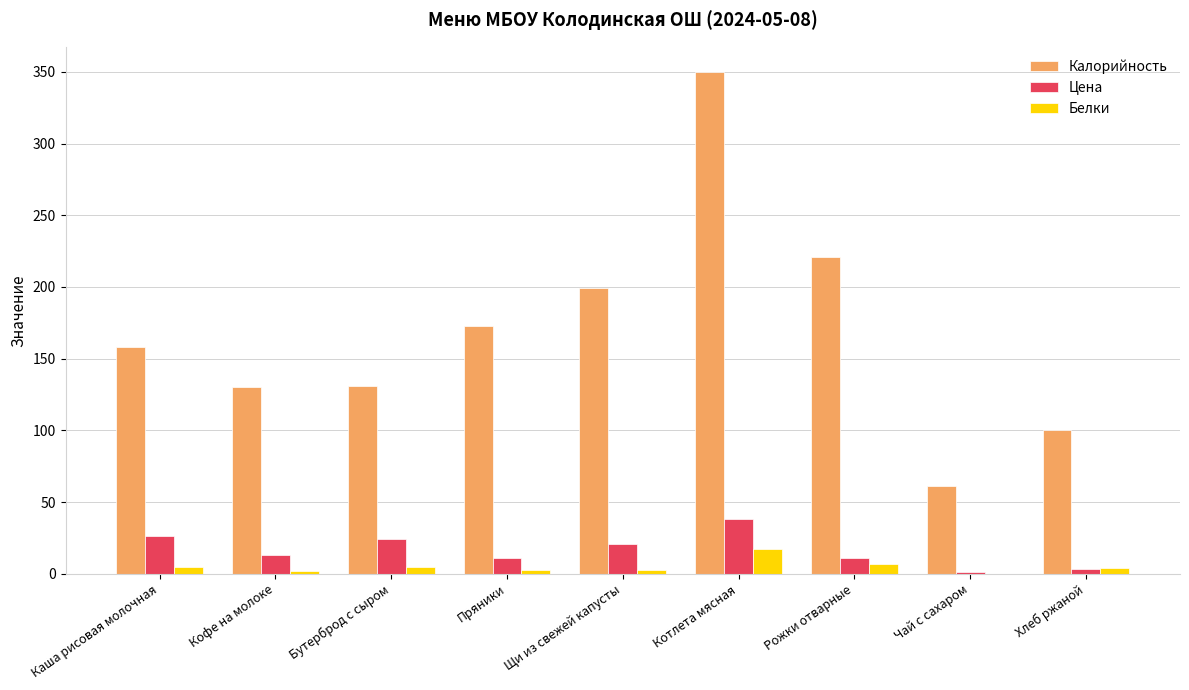

At which label does Цена reach its peak?

Котлета мясная